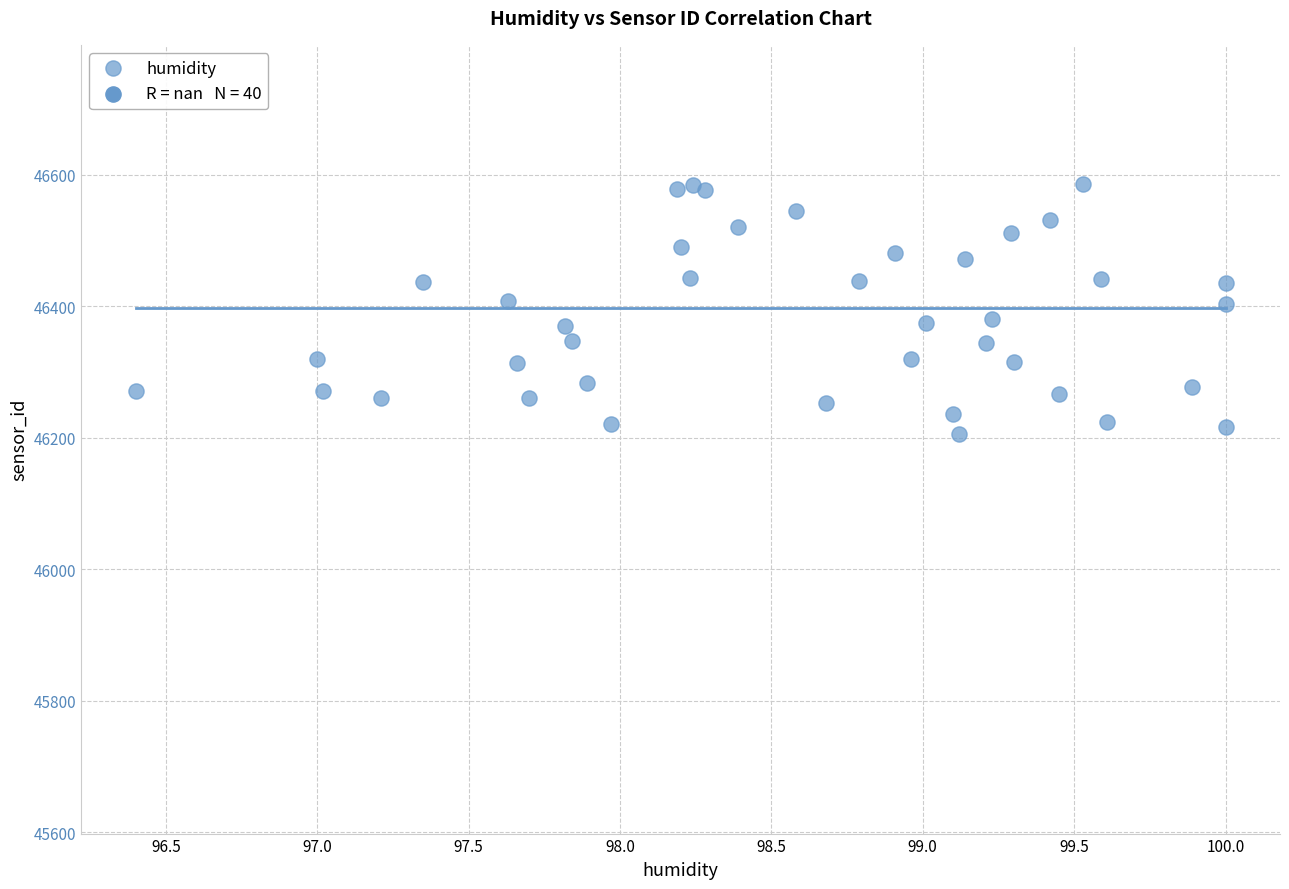

What is the range of Y values (max minus min)?

379.7